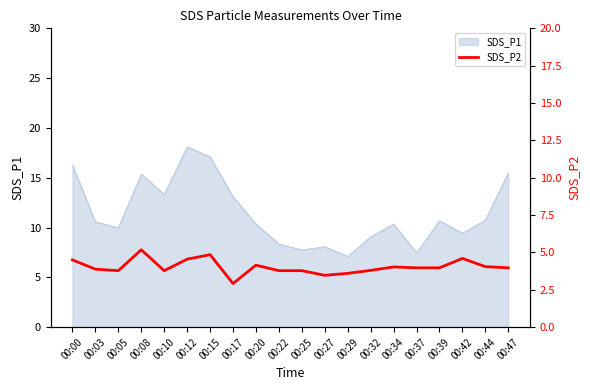

True or false: SDS_P1 has a value of 10.7 at 00:12.

False